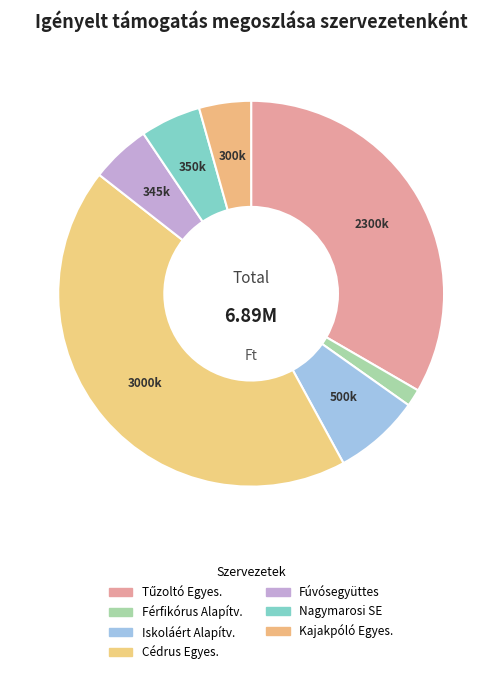

Does any single category account for the majority?

No